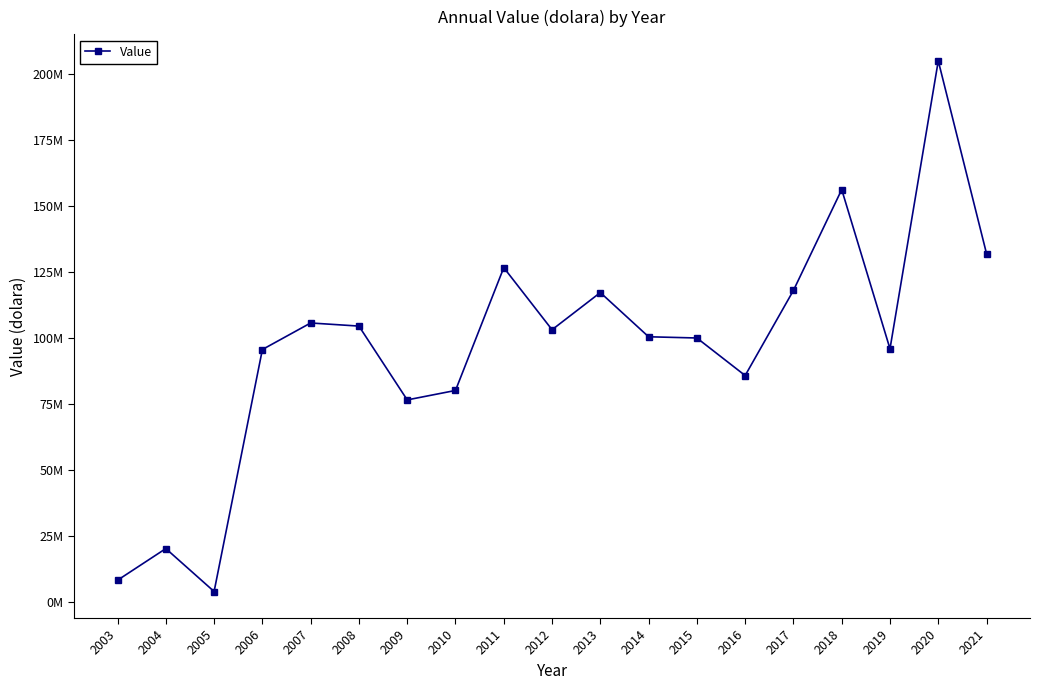

At which category does the data reach its first local peak?

2004